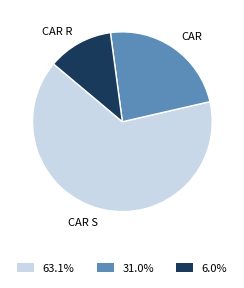

Which slice is the smallest?

CAR R